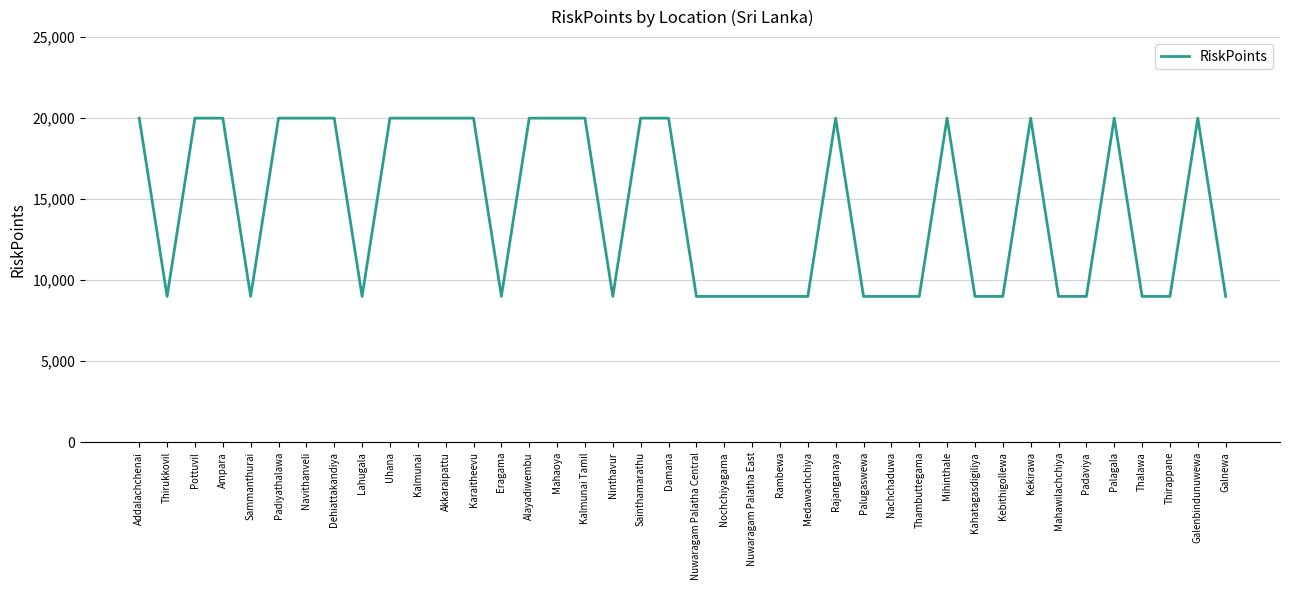

True or false: the data shows 13770 at Eragama.

False